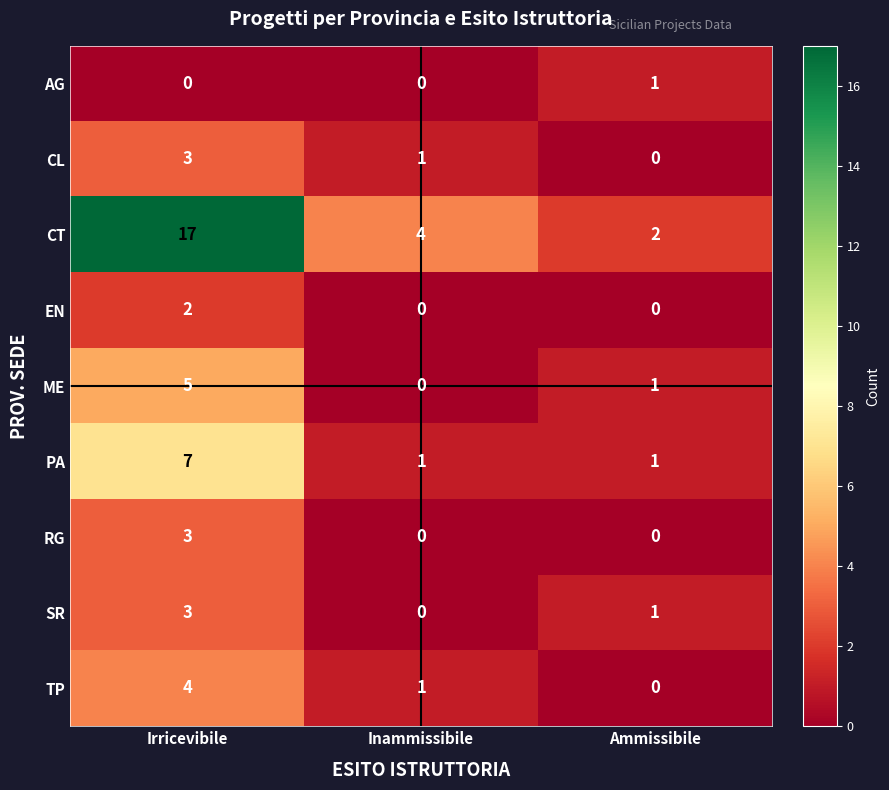

What is the difference between the highest and lowest values at Inammissibile?

4